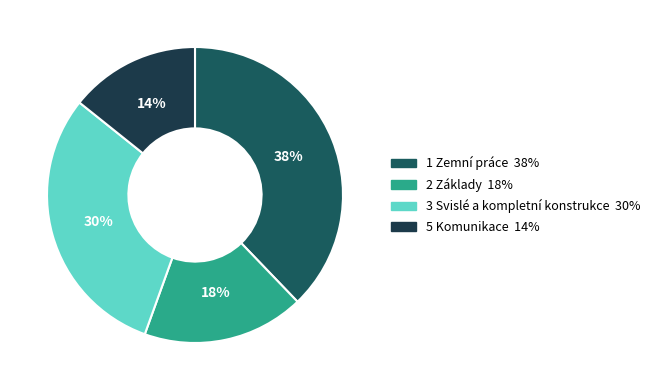

Is the sum of 5 Komunikace and 3 Svislé a kompletní konstrukce greater than half?

No